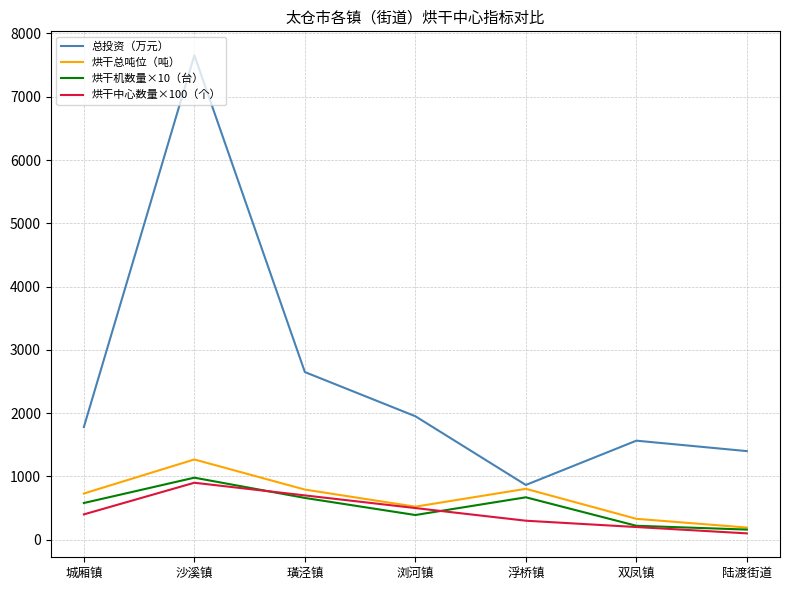

What position from the left is 陆渡街道?

7